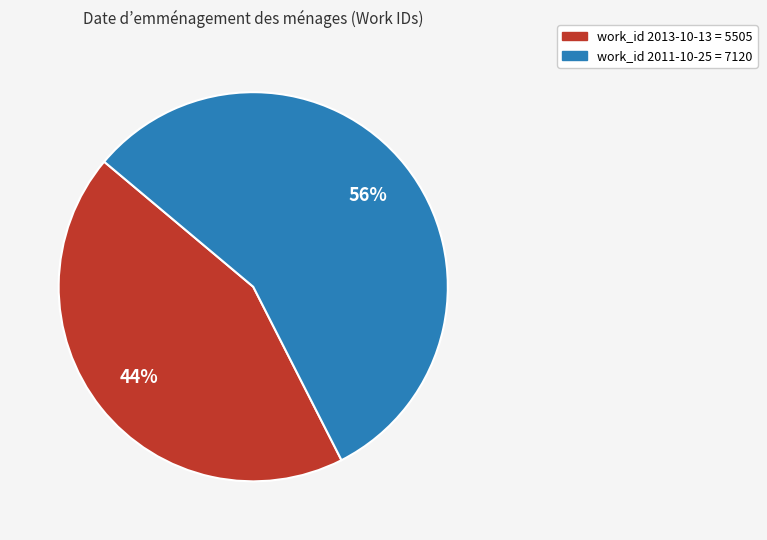

Which slice is the largest?

work_id 2011-10-25 = 7120